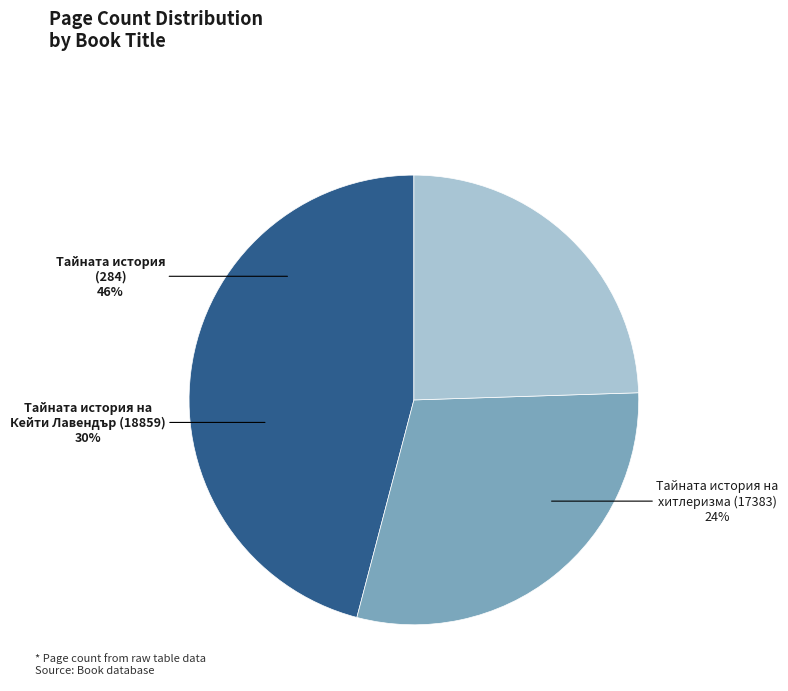

Which has a higher value, Тайната история на хитлеризма (17383) or Тайната история на Кейти Лавендър (18859)?

Тайната история на Кейти Лавендър (18859)